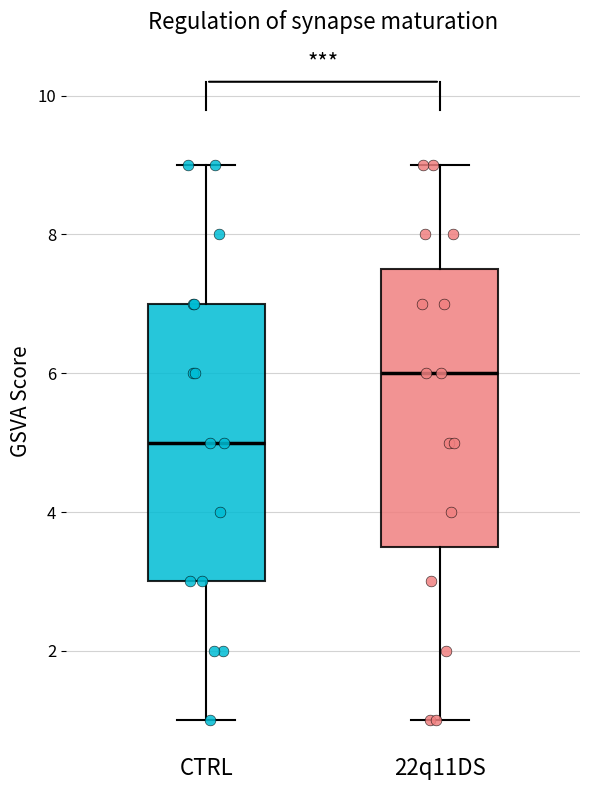

Reading left to right, read every box against the y-axis: the position of its median line, the range the box covers, and the ends of its whiskers. The values are not printed on the chart, so give them approximately, as read against the axis.

CTRL: median 5.0, box 3.0 to 7.0, whiskers 1.0 to 9.0
22q11DS: median 6.0, box 3.6 to 7.6, whiskers 1.0 to 9.0